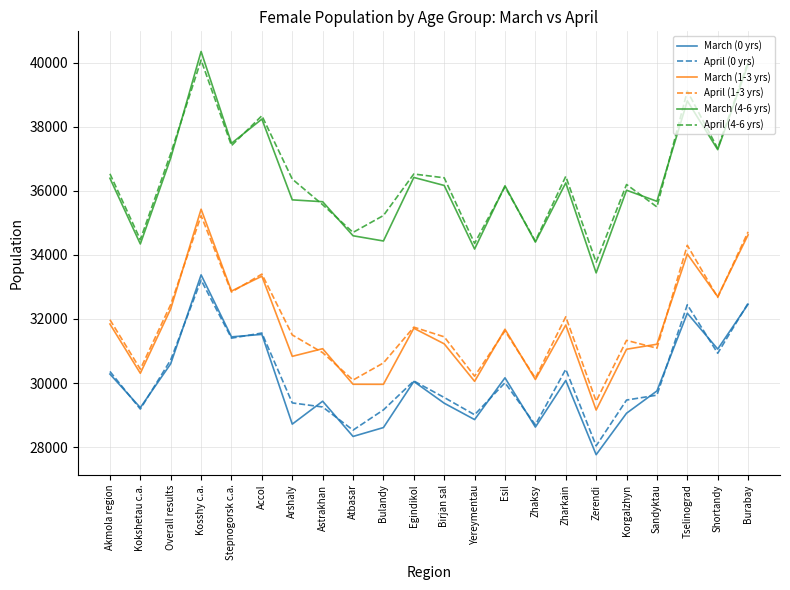

What is the maximum value for March (4-6 yrs)?

40344